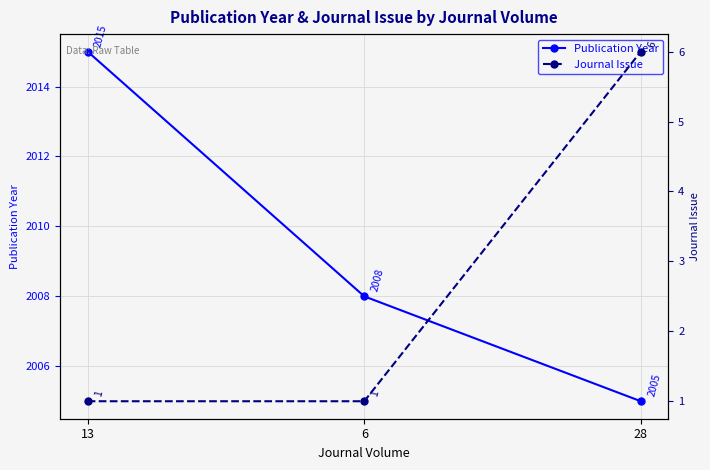

Reading left to right, extract all data points from this chart.

Publication Year: 2015	2008	2005
Journal Issue: 1	1	6